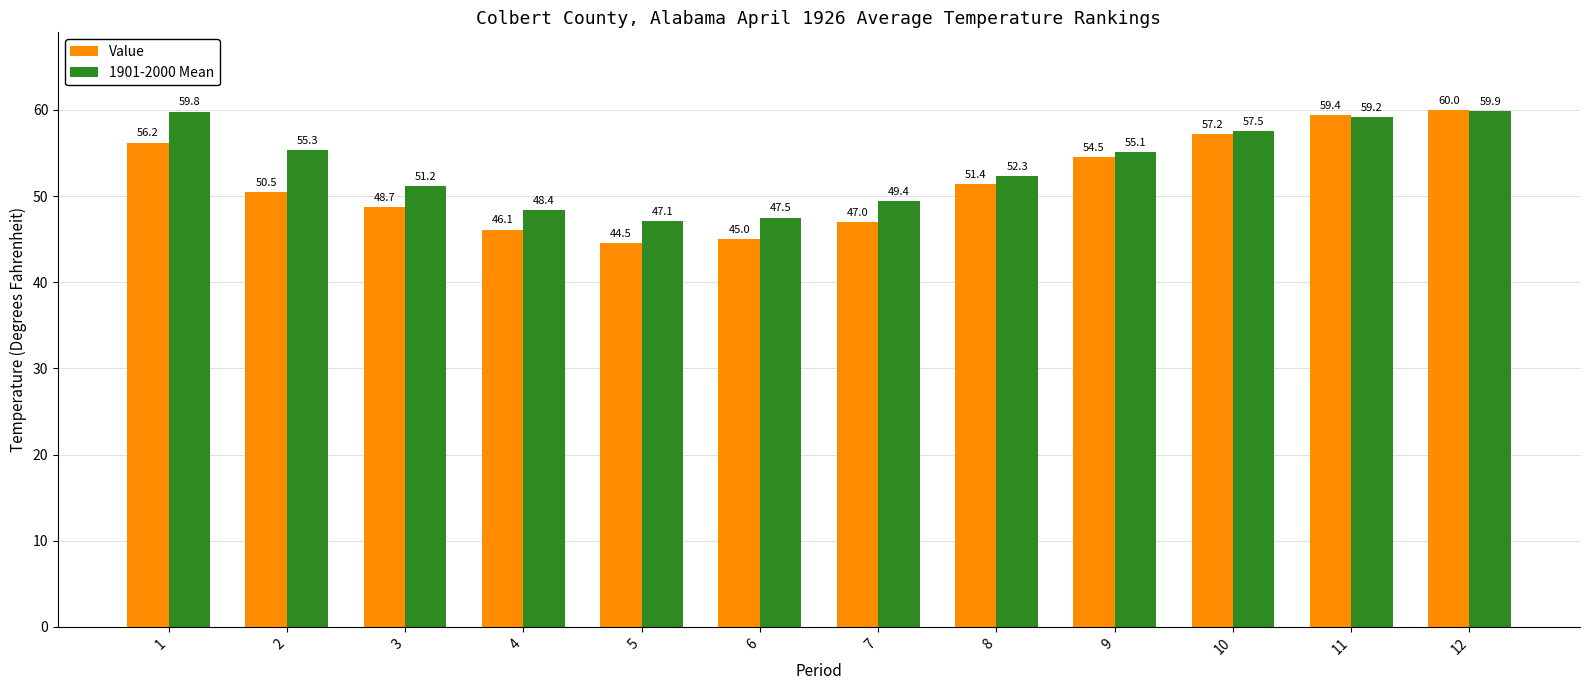

Rank the categories by Value value from lowest to highest.

5, 6, 4, 7, 3, 2, 8, 9, 1, 10, 11, 12